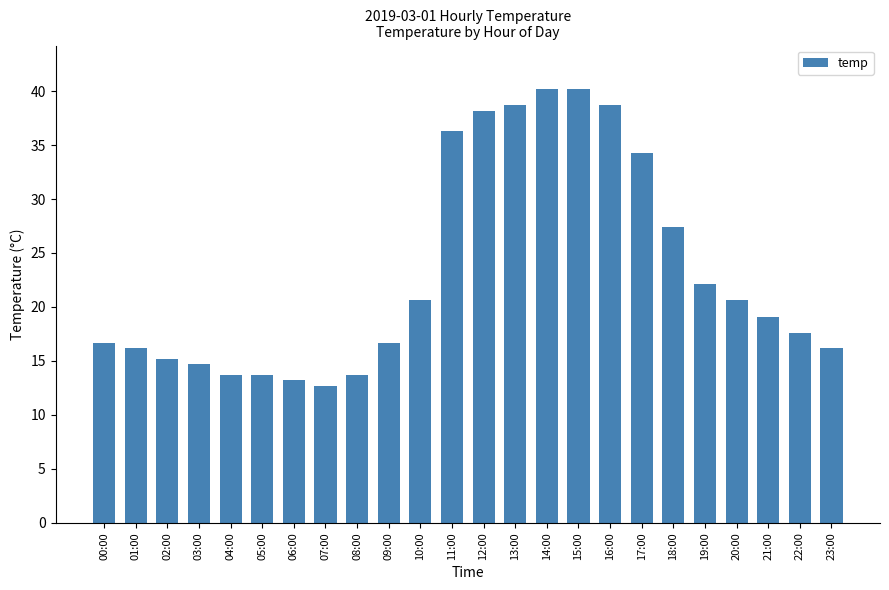

What is the value of the 20th bar from the left?

22.1